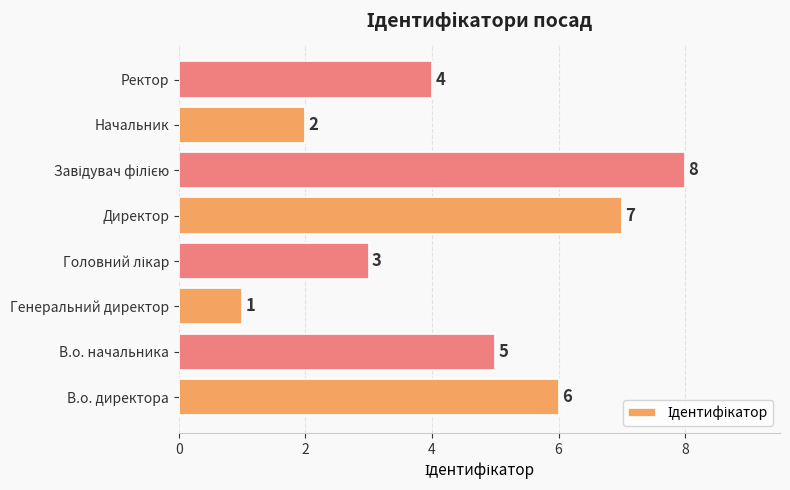

Between Начальник and Директор, which is larger?

Директор